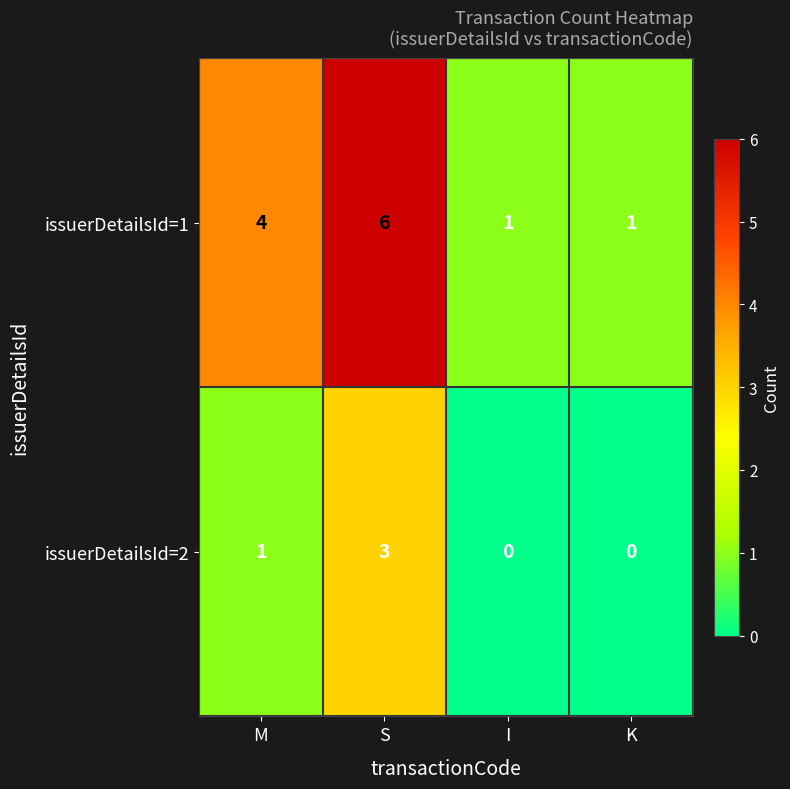

At which category does the chart reach its peak across all series?

S